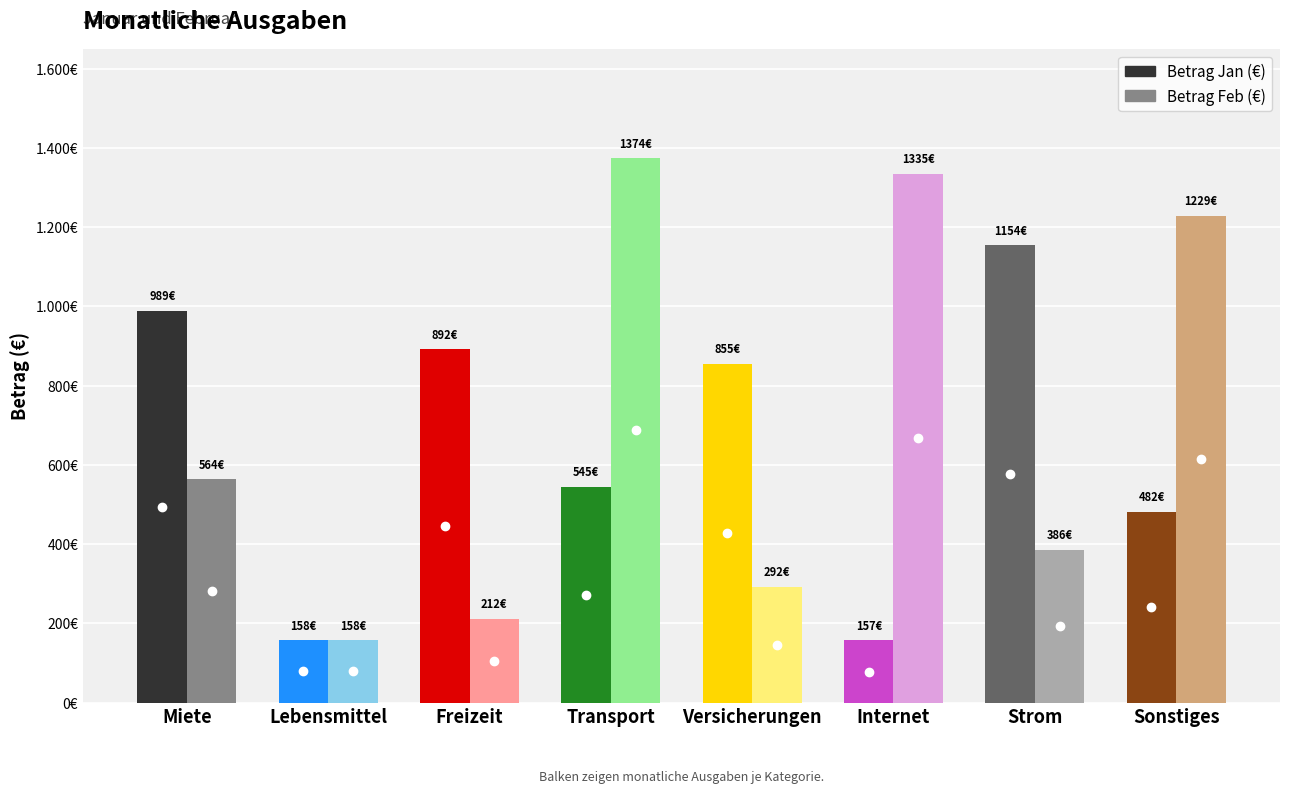

What is the smallest value displayed?

157